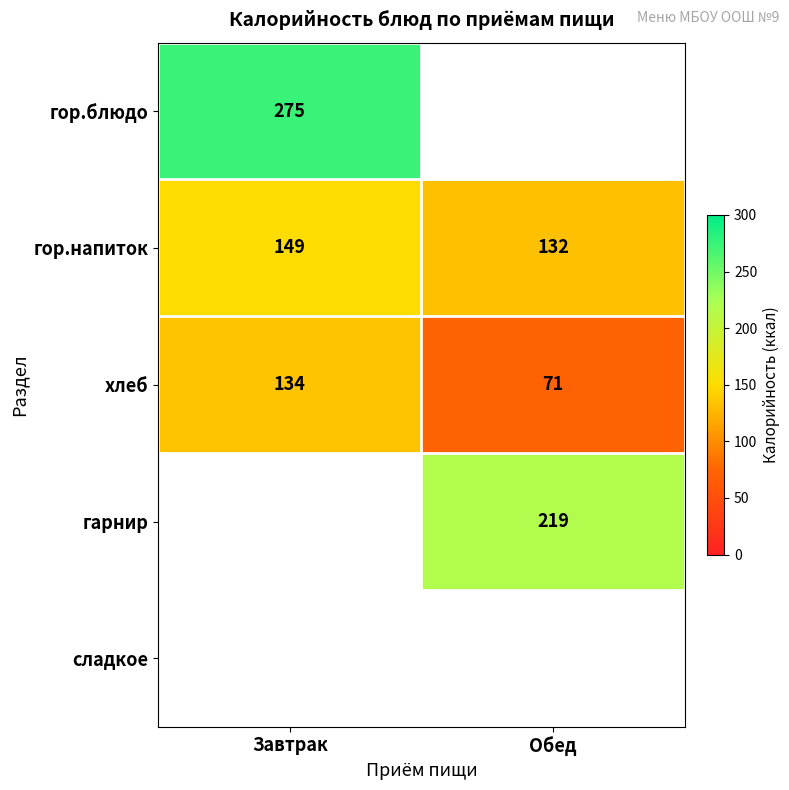

Rank the categories by хлеб value from highest to lowest.

Завтрак, Обед